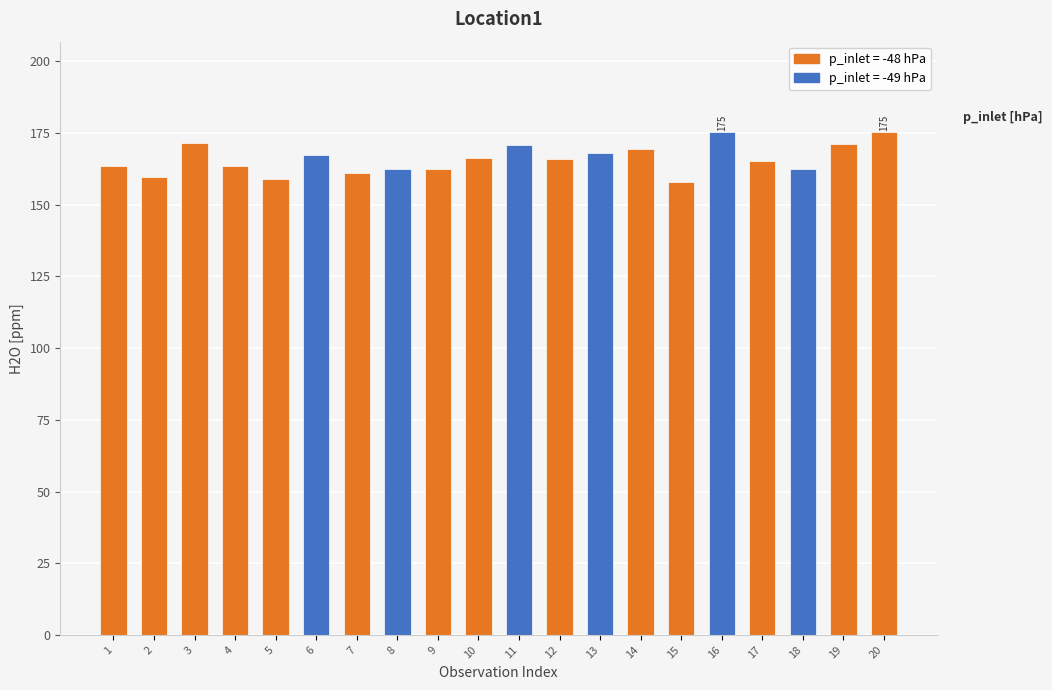

What is the value of the 16th bar from the left?

175.3